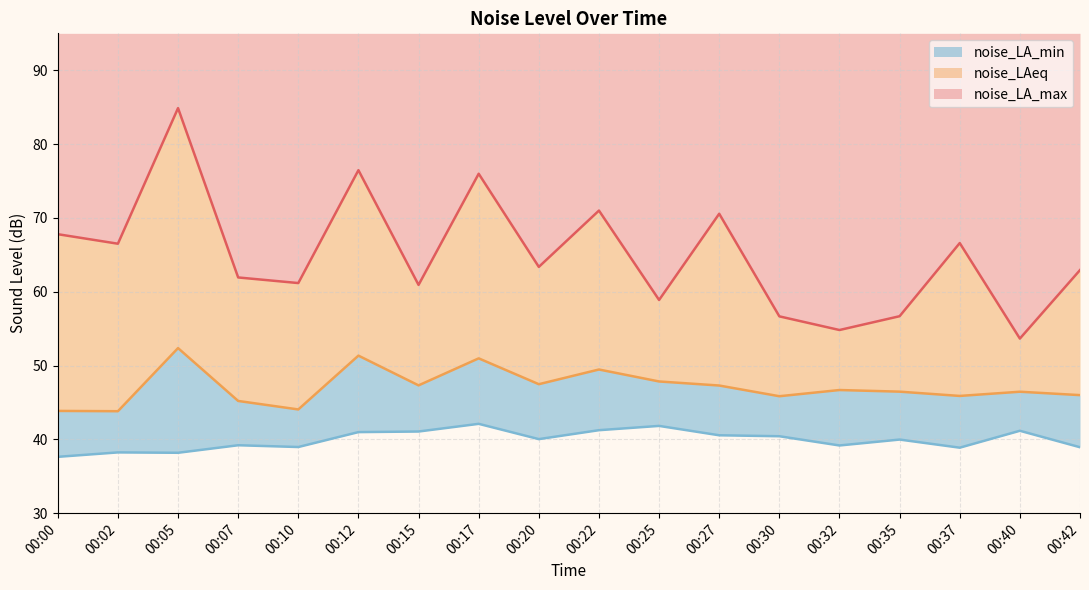

In noise_LA_max, how many points are higher than both neighbors (excluding endpoints)?

6